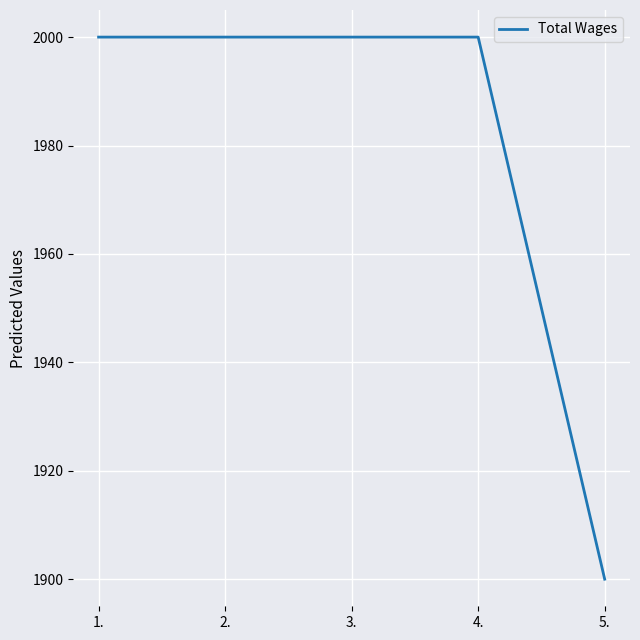

What is the ratio of the value at 2. to the value at 4.?

1.0